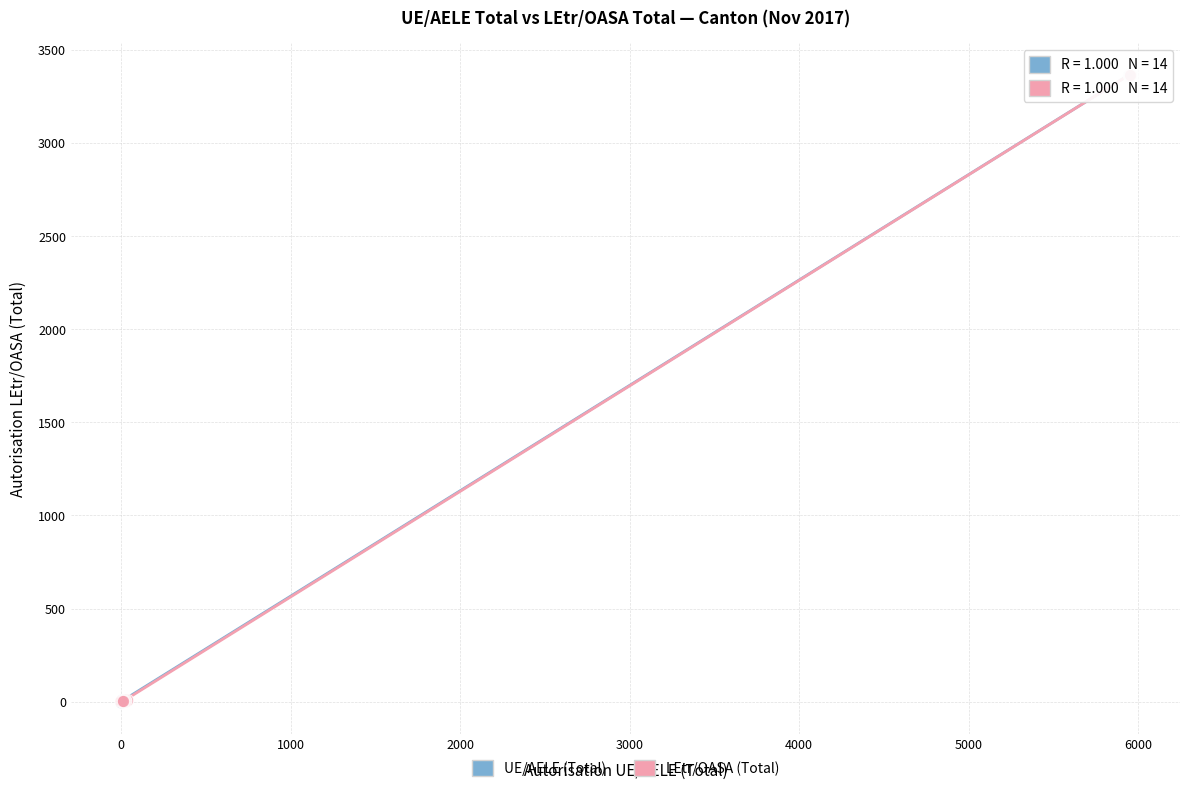

Which series has the widest spread of Y values?

UE/AELE (Total)